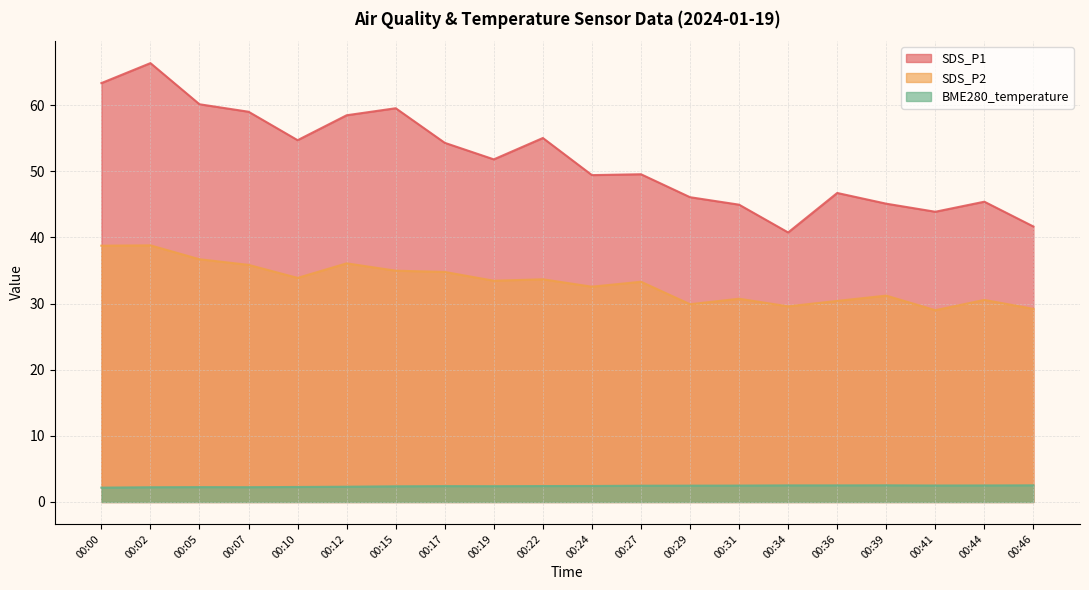

What is the spread (max minus min) of values at 00:15?

57.2